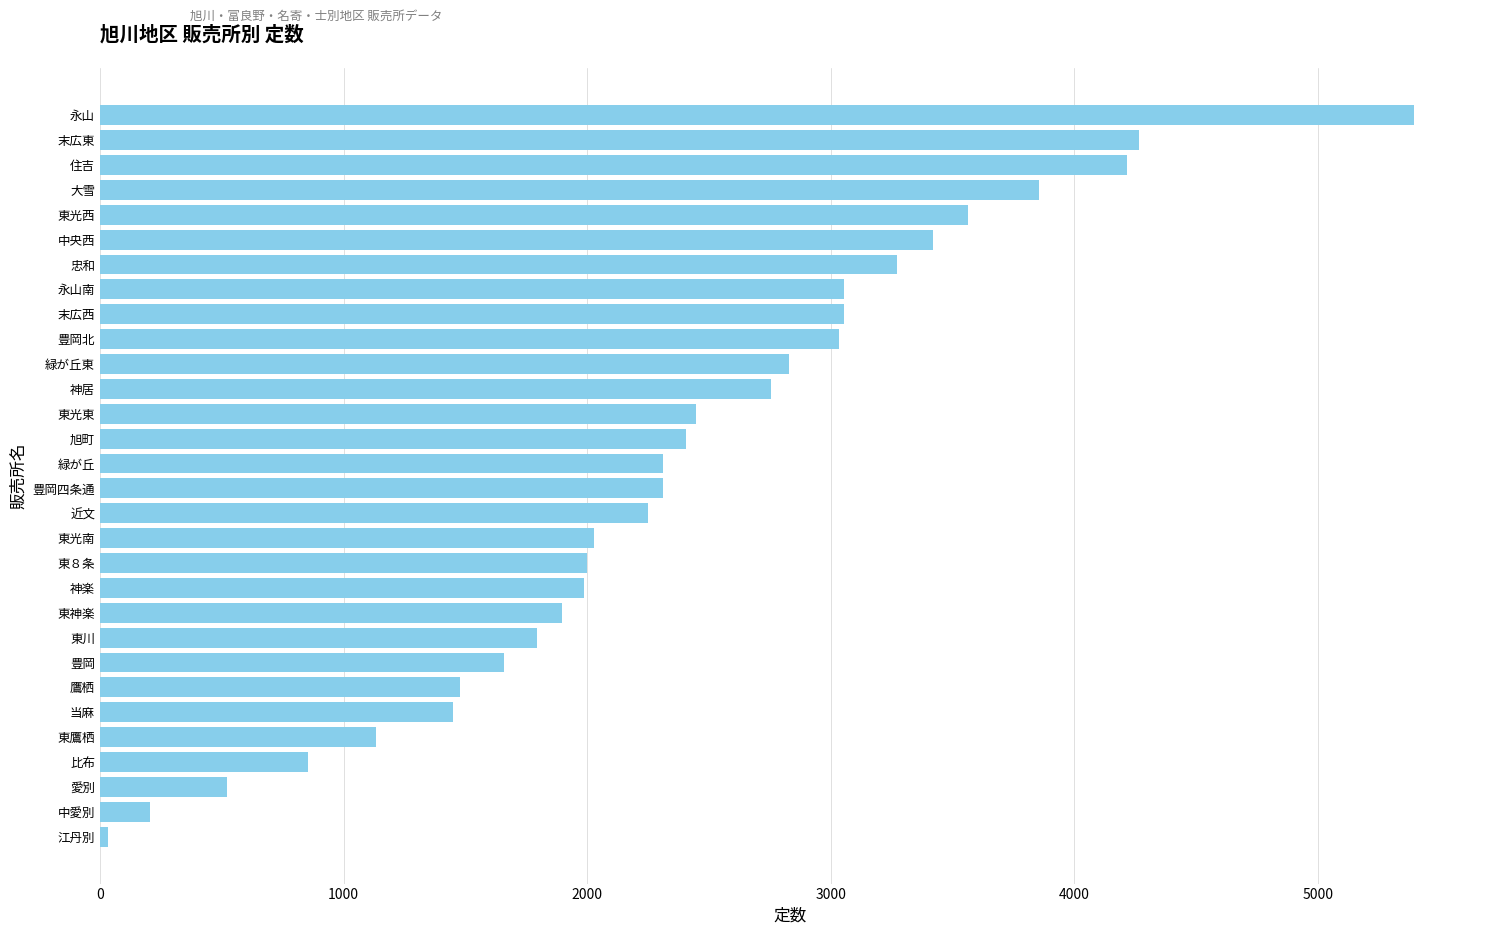

Are the bars horizontal?

Yes